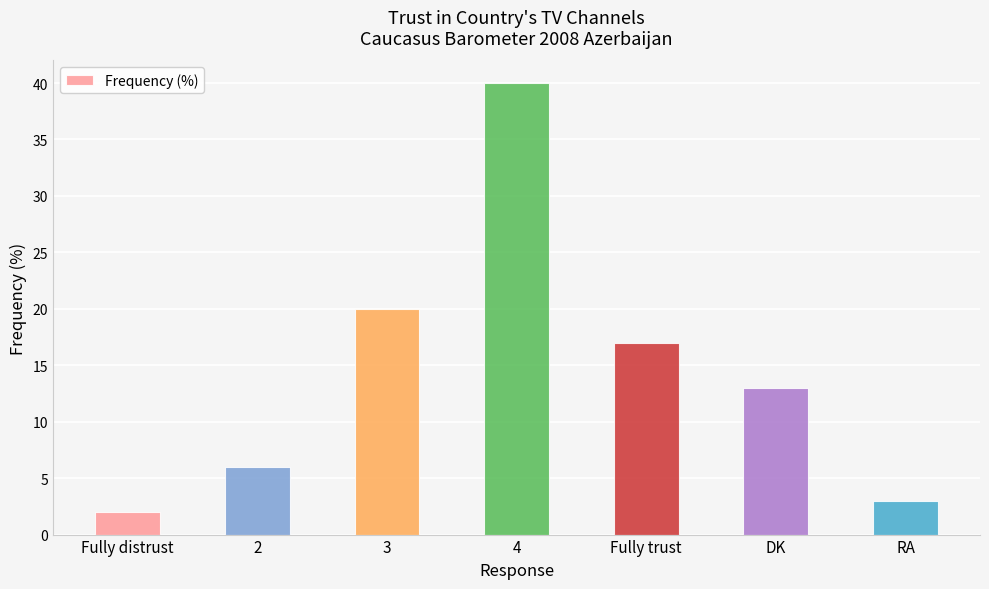

Reading left to right, transcribe all the data shown in this chart.

2	6	20	40	17	13	3